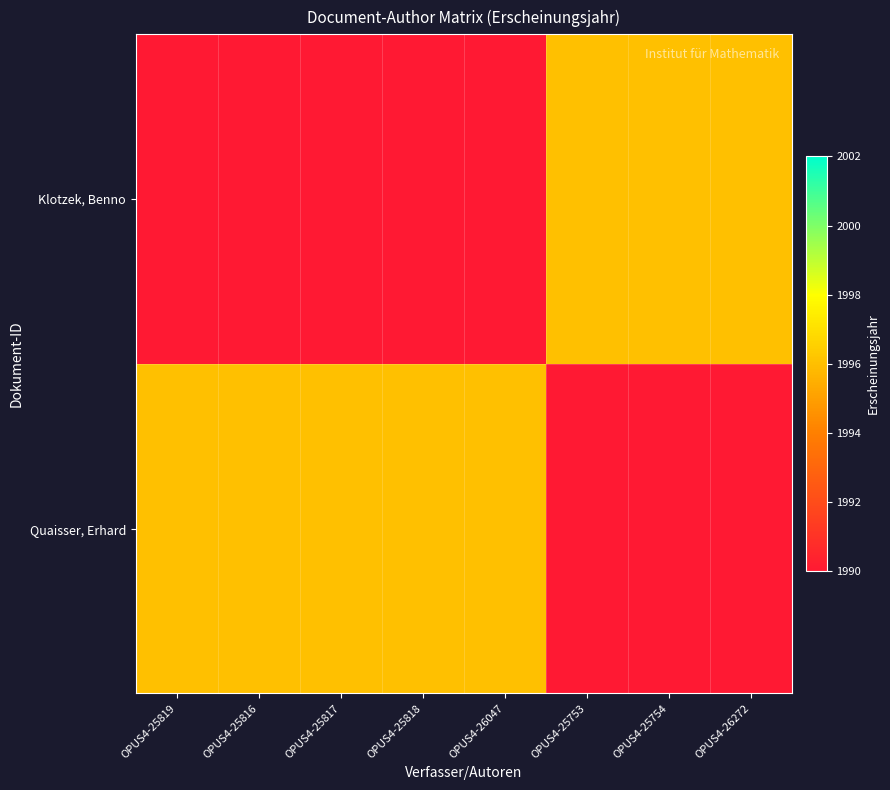

Reading left to right, transcribe all the data shown in this chart.

Quaisser, Erhard: 1996	1996	1996	1996	1996	0	0	0
Klotzek, Benno: 0	0	0	0	0	1996	1996	1996